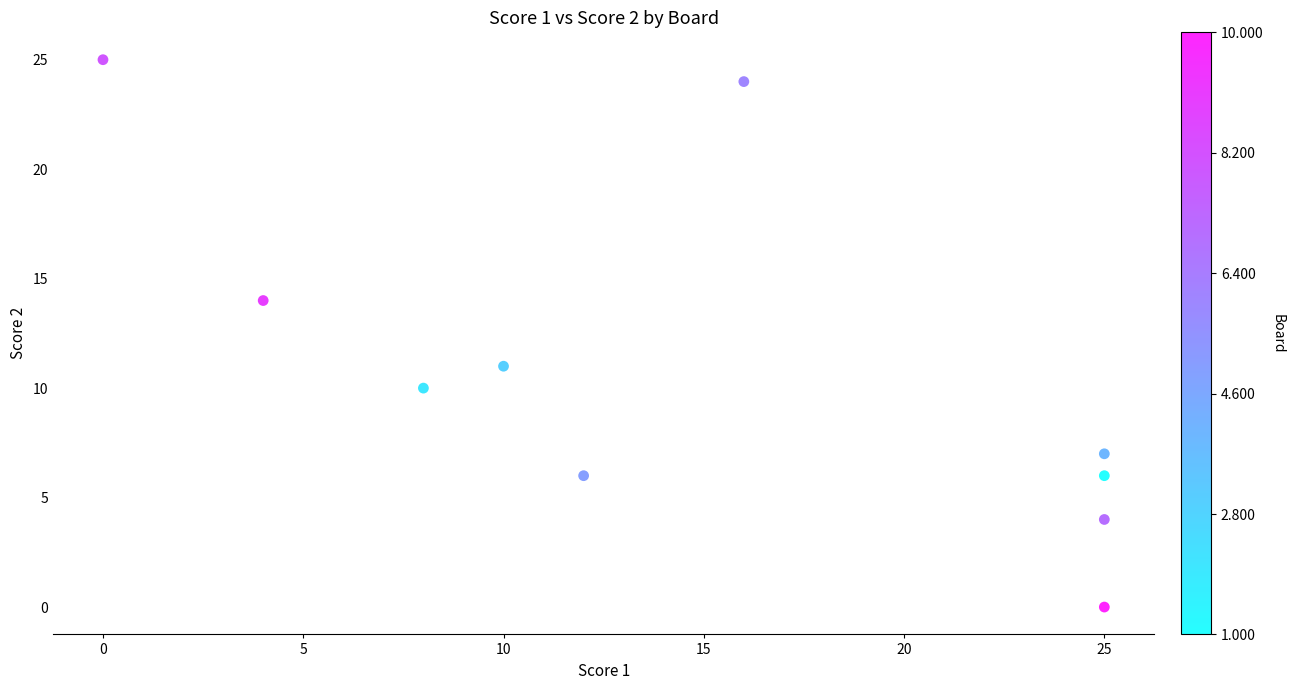

What is the average Y value?

11